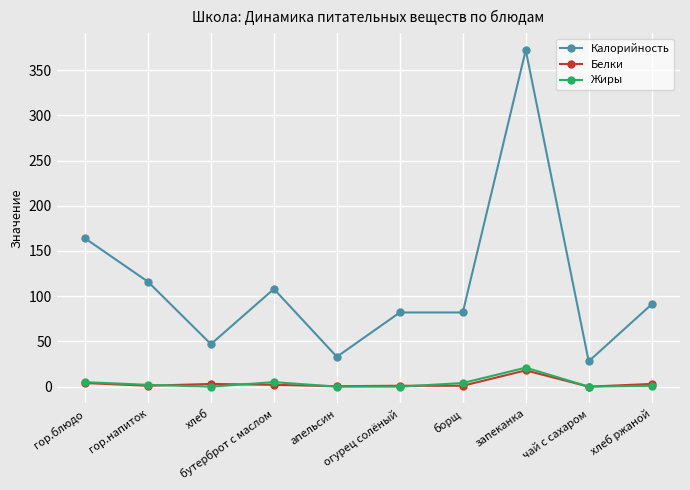

True or false: Калорийность has more than 0 points higher than both neighbors.

True